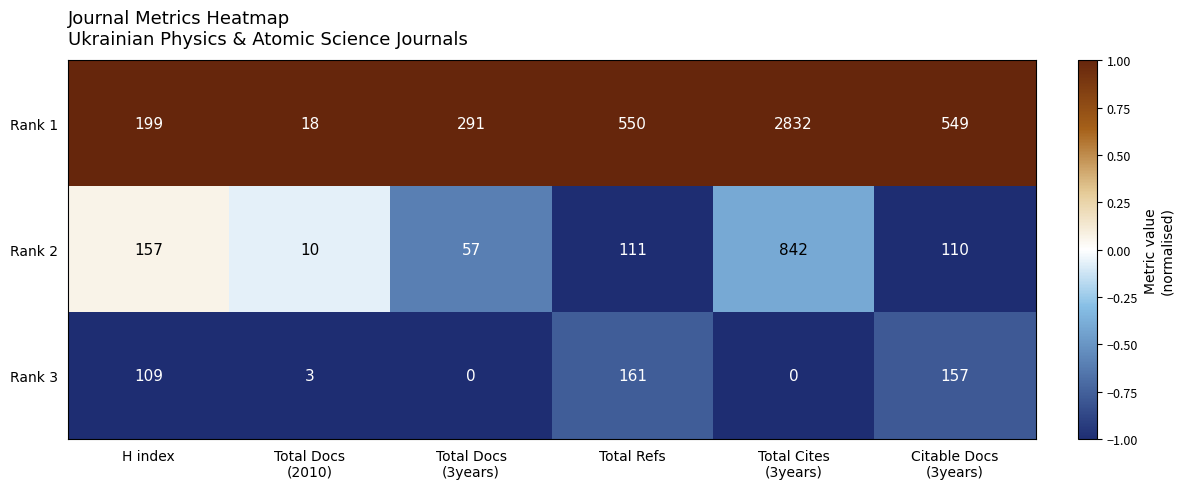

What is the minimum value shown in the chart?

0